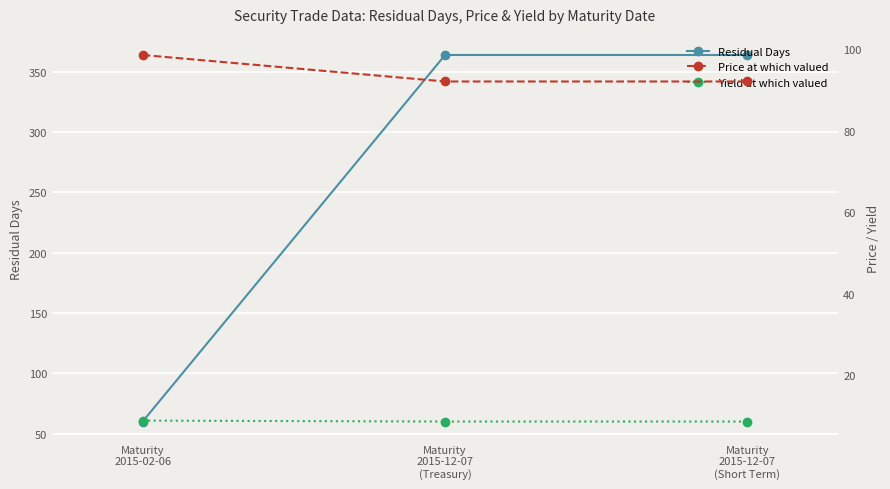

Which series has the largest range (max minus min)?

Residual Days